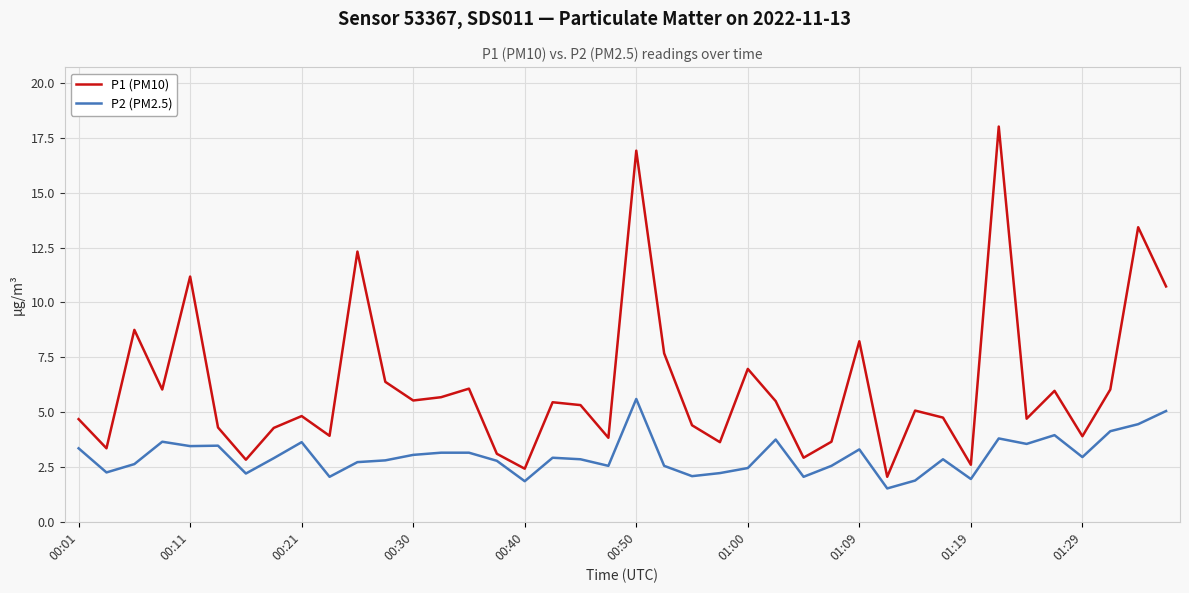

How many lines are shown in the chart?

2